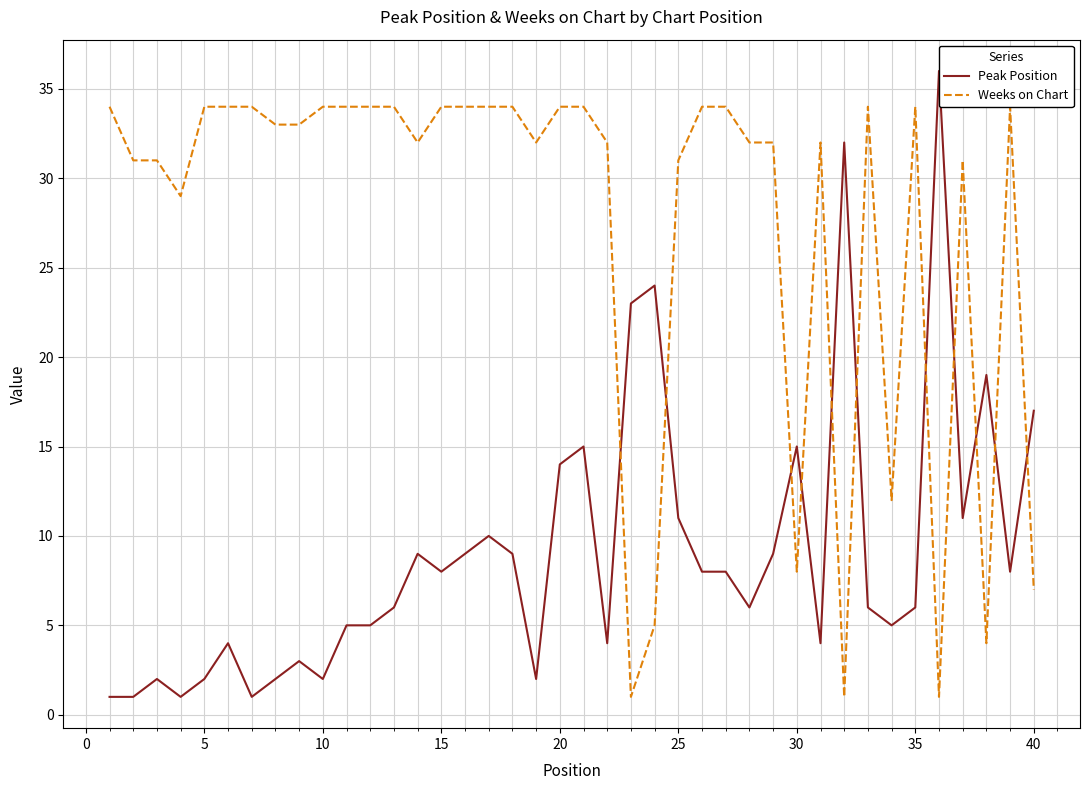

How many interior local valleys does the Peak Position series have?

11